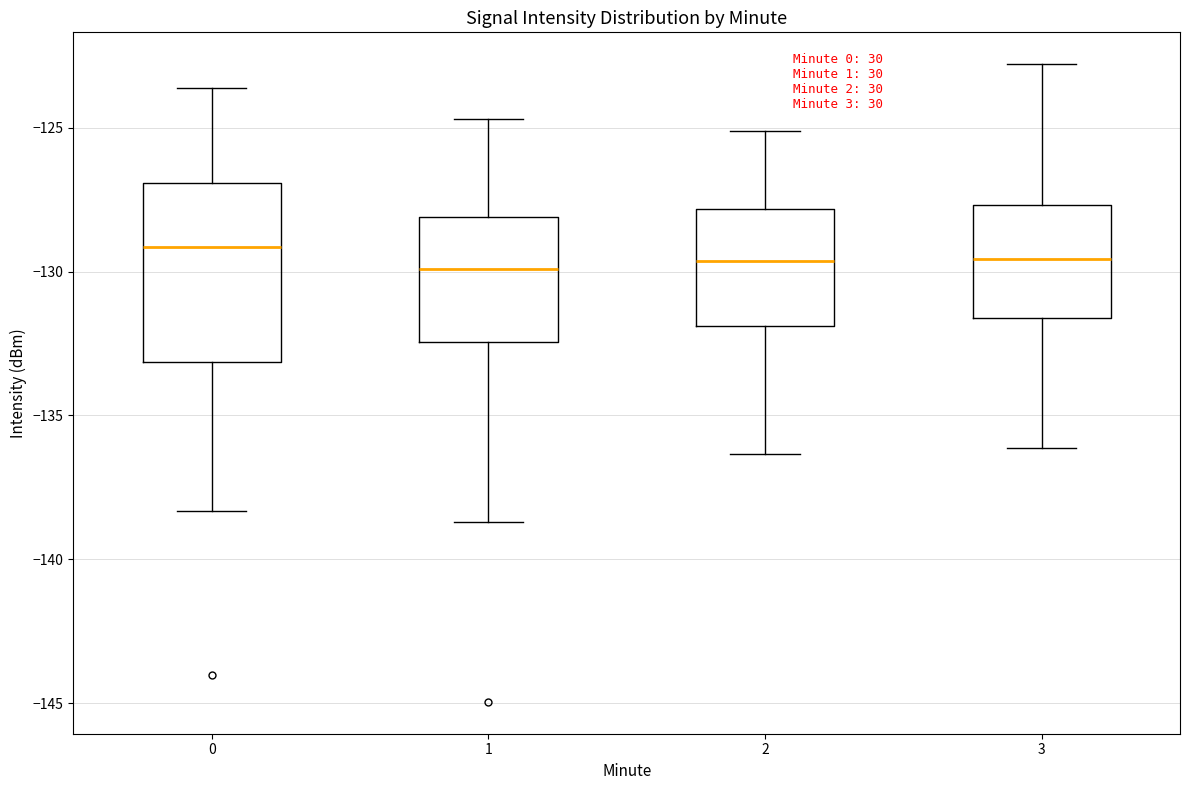

Reading left to right, transcribe this box plot: for each box, give where its median line is, the range the box spans, and where its two whiskers end, as read against the y-axis. The values are not printed on the chart, so give them approximately, as read against the axis.

0: median -129.0, box -133.0 to -127.0, whiskers -138.5 to -123.5
1: median -130.0, box -132.5 to -128.0, whiskers -138.5 to -124.5
2: median -129.5, box -132.0 to -128.0, whiskers -136.5 to -125.0
3: median -129.5, box -131.5 to -127.5, whiskers -136.0 to -123.0